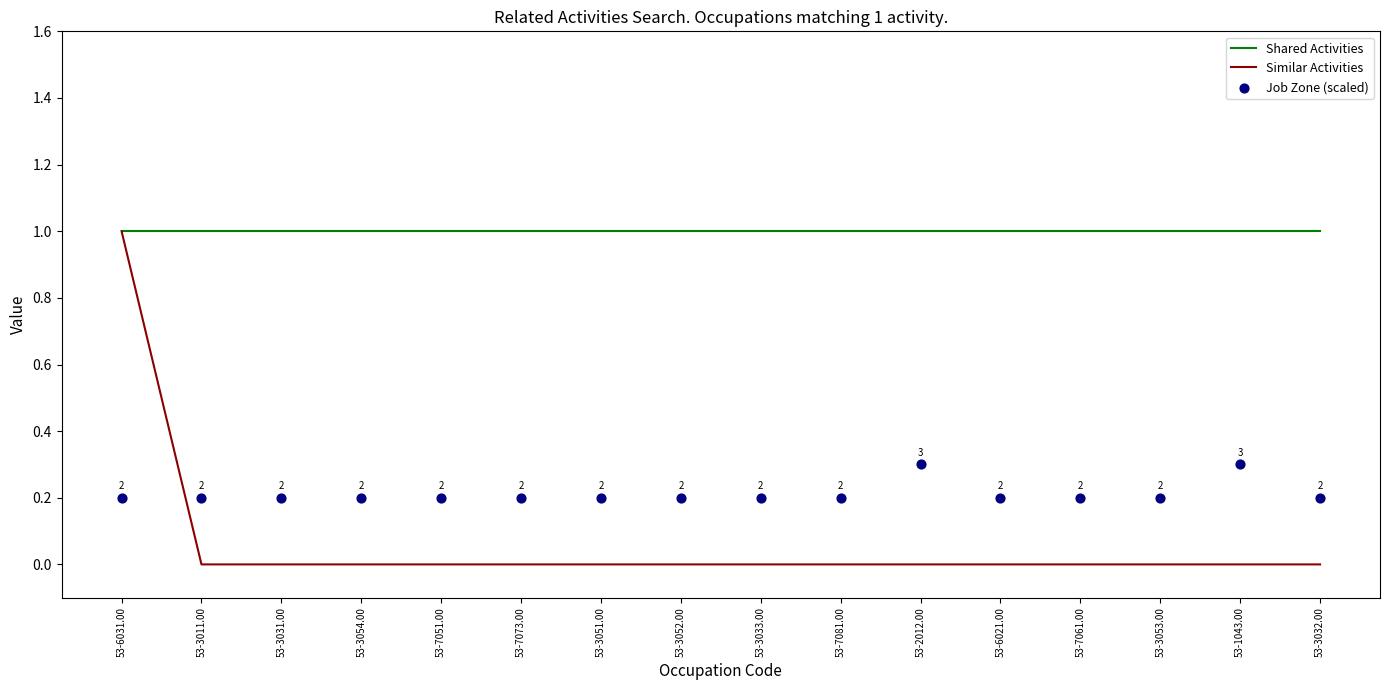

Which series reaches the minimum Y coordinate?

Similar Activities